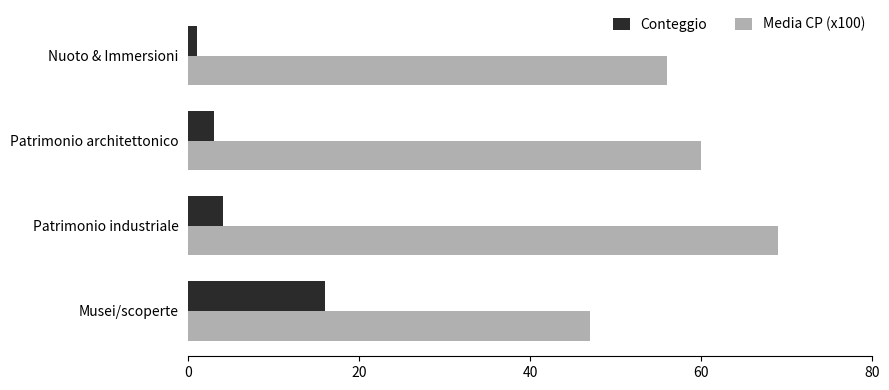

What value does the Media CP (x100) series have at Patrimonio architettonico?

60